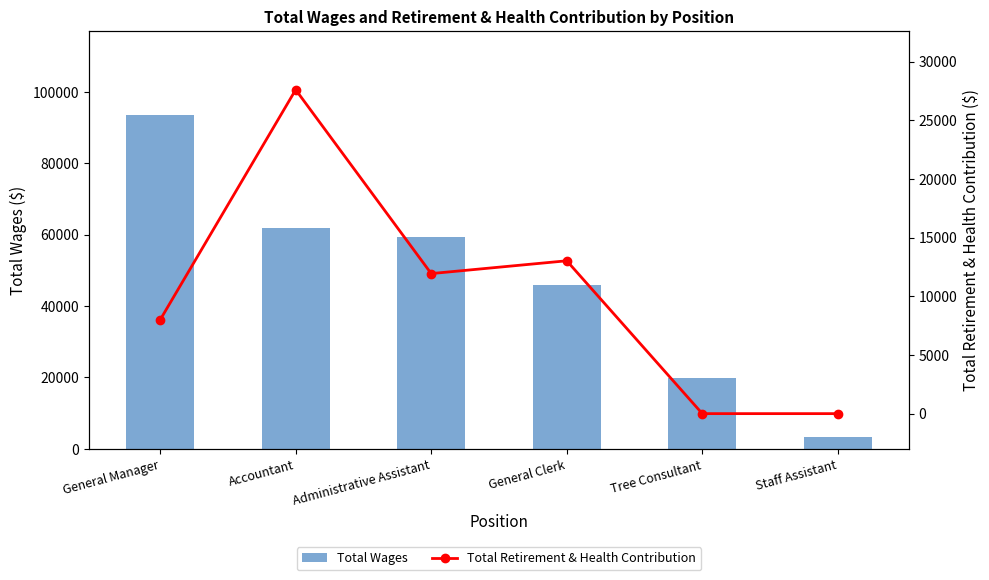

Which series has the widest spread of values?

Total Wages